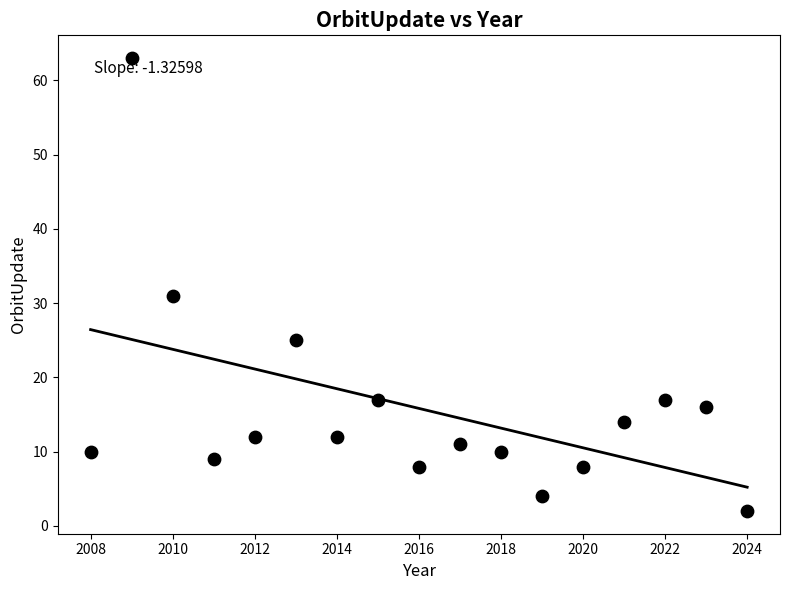

What is the range of X values (max minus min)?

16